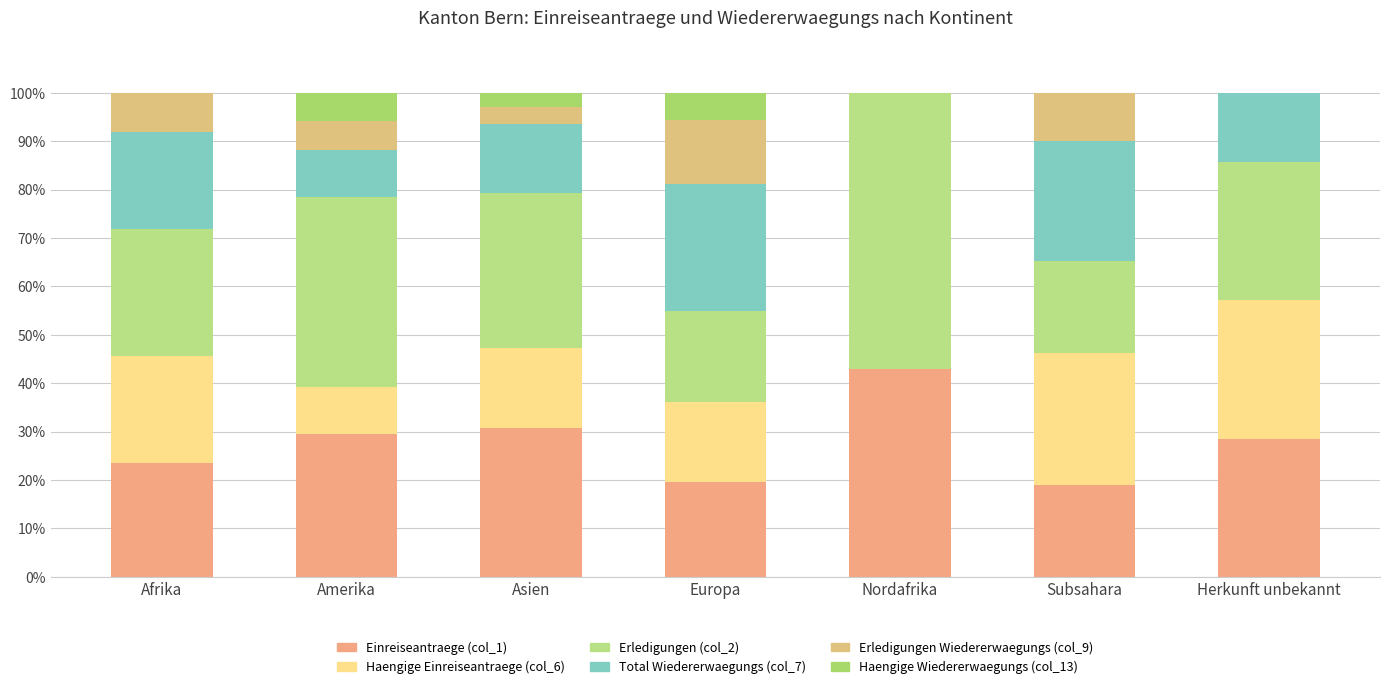

Which series has the largest range (max minus min)?

Erledigungen (col_2)